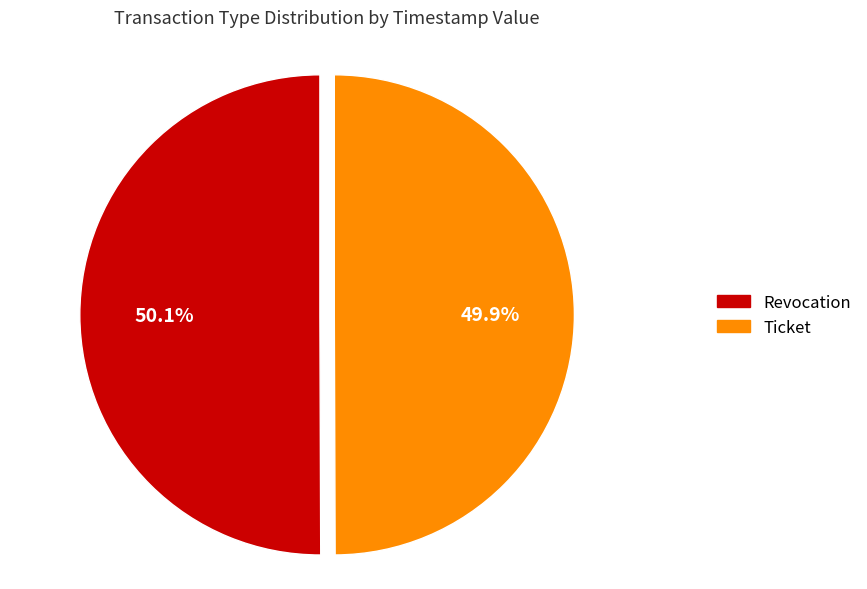

Approximately how many times larger is the value at Revocation compared to Ticket?

1.0